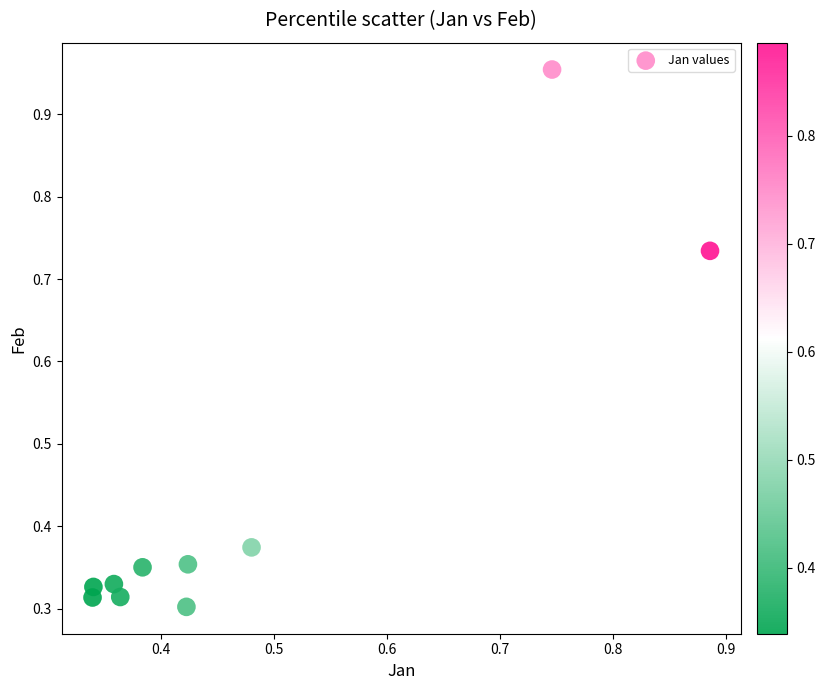

What is the average X value?

0.5